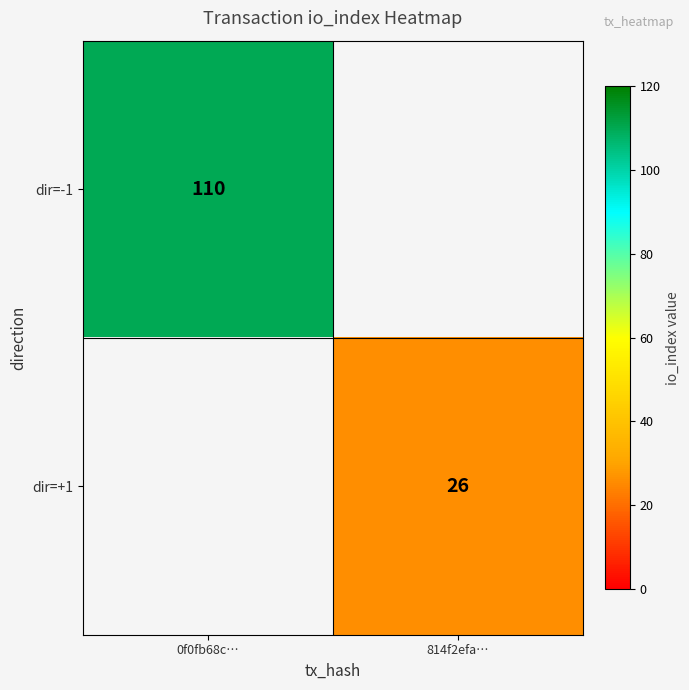

Is it true that dir=-1 equals 195 at 0f0fb68c…?

False